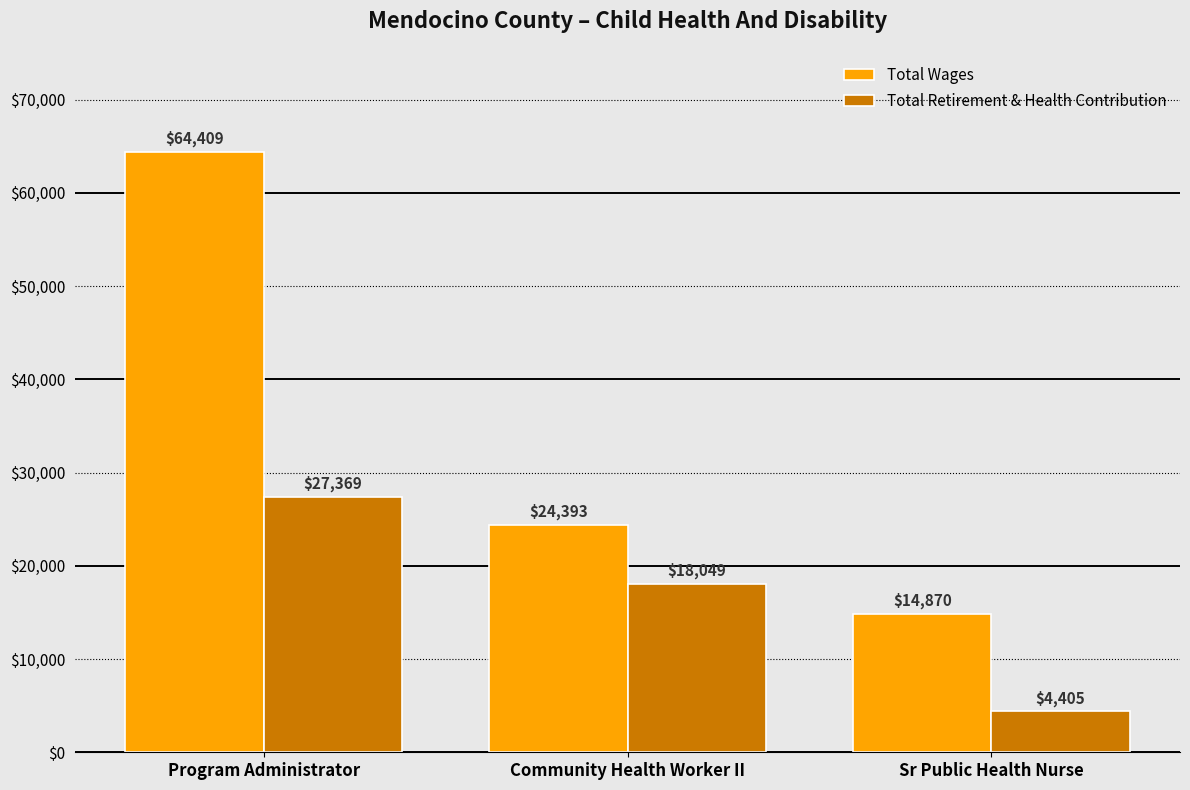

Which series has the largest range (max minus min)?

Total Wages